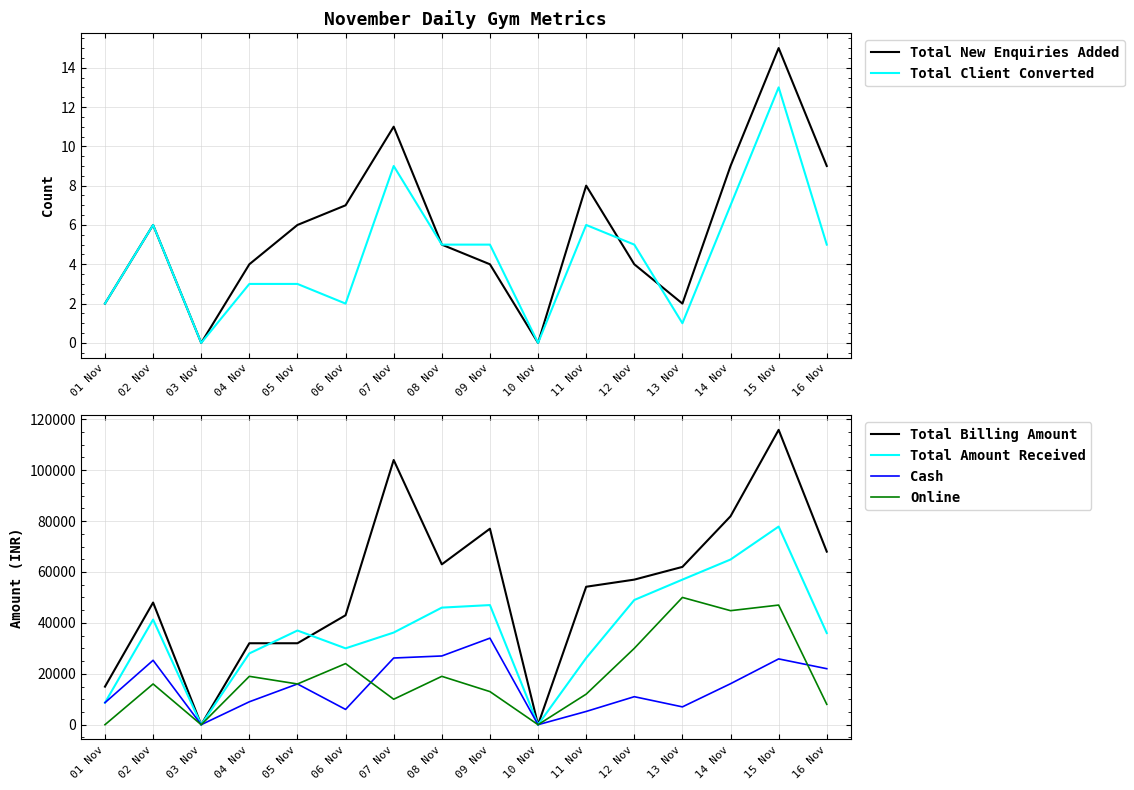

What are all the series names shown in the legend?

Total New Enquiries Added, Total Client Converted, Total Billing Amount, Total Amount Received, Cash, Online